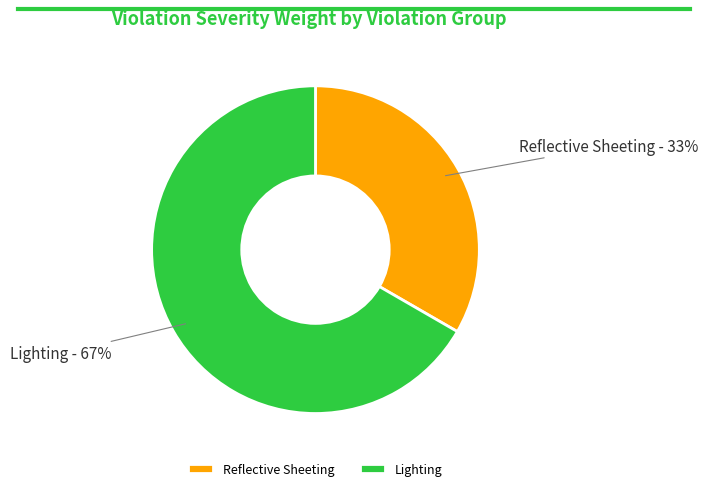

Count the number of slices in the pie.

2